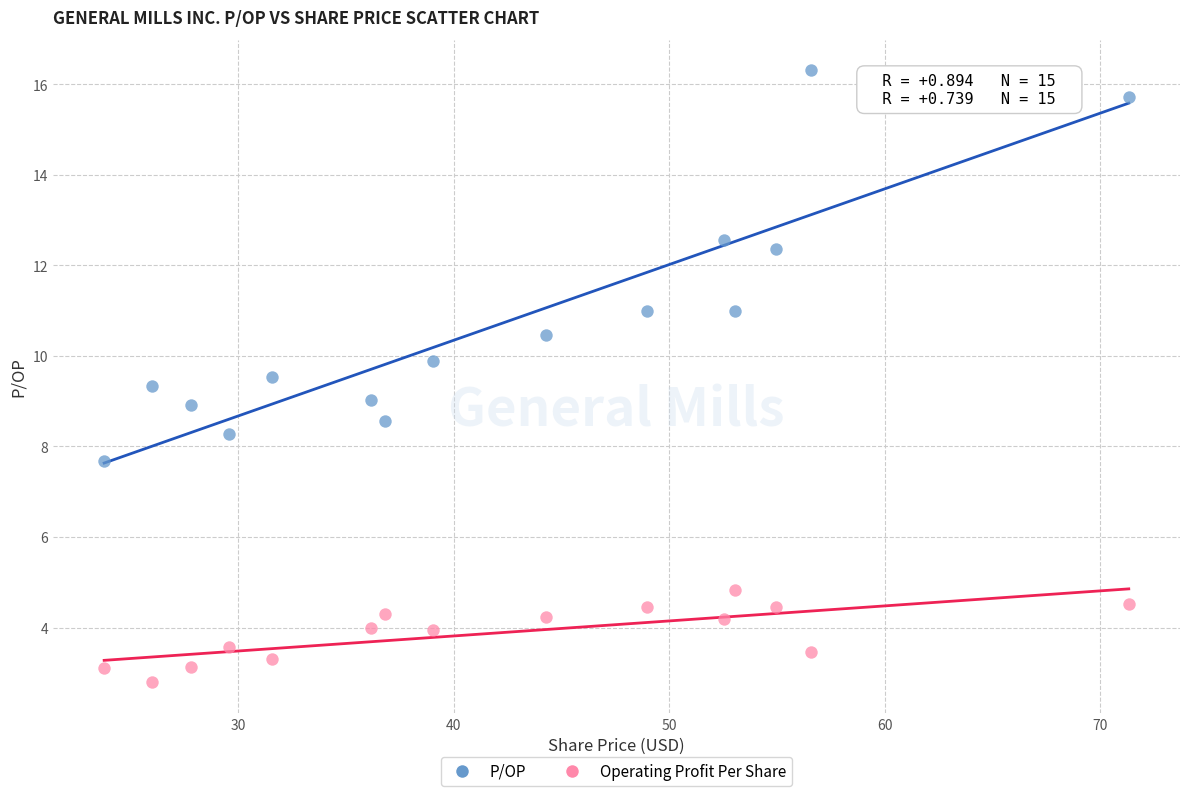

Which series reaches the minimum Y coordinate?

Operating Profit Per Share